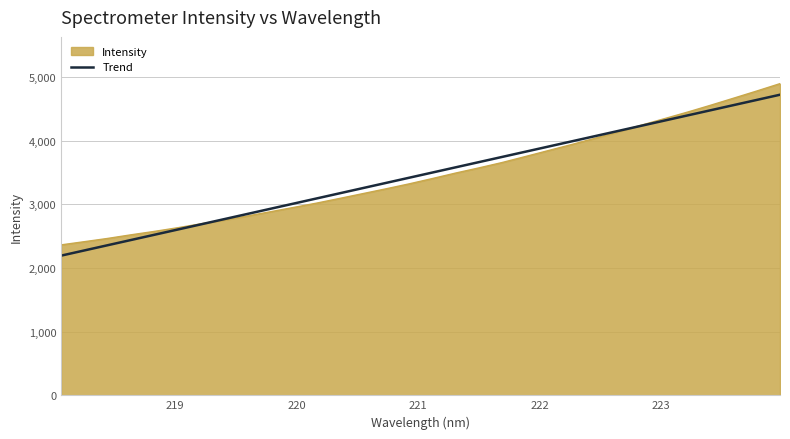

What is the smallest value displayed?

2195.8